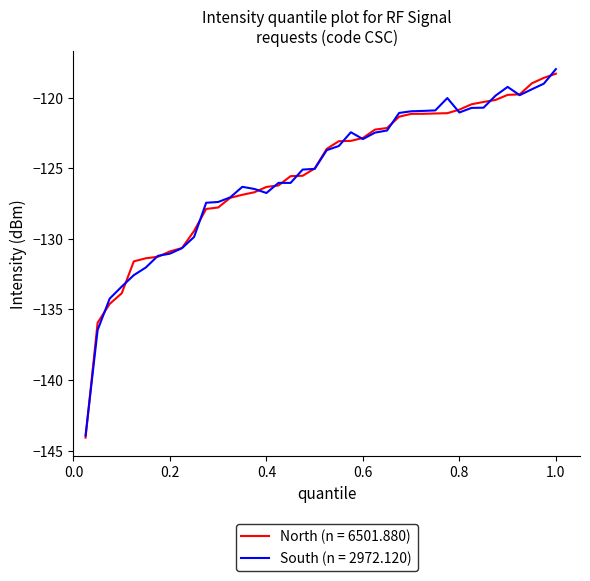

What is the maximum value shown in the chart?

-118.0